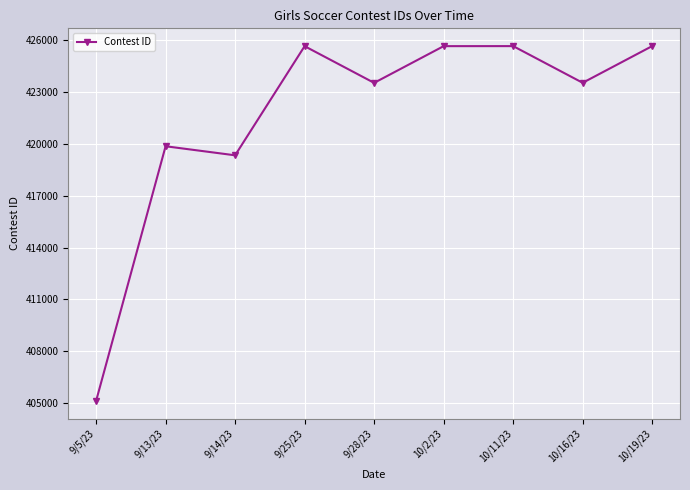

What is the label of the 3rd point from the right?

10/11/23